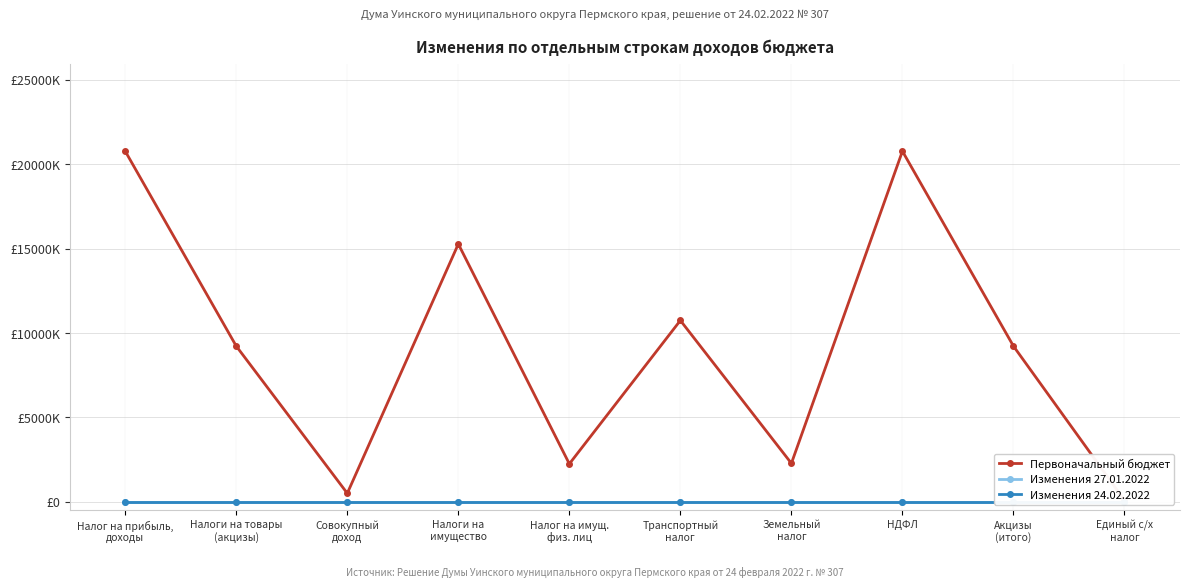

At which category is the sum across all series the highest?

Налог на прибыль,
доходы